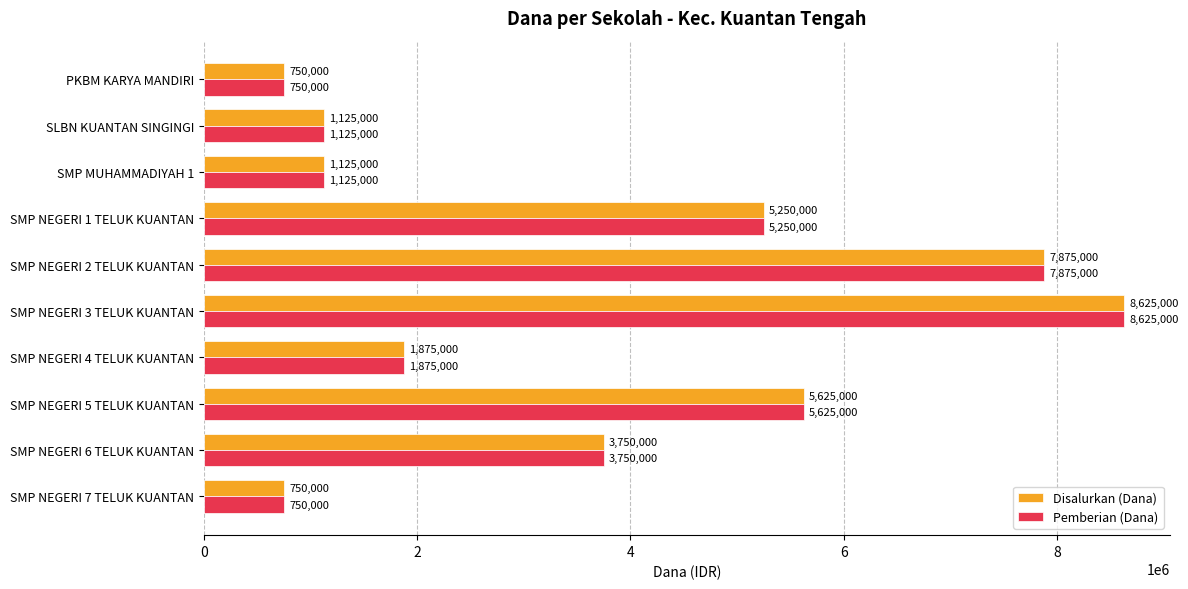

What is the greatest value displayed?

8625000